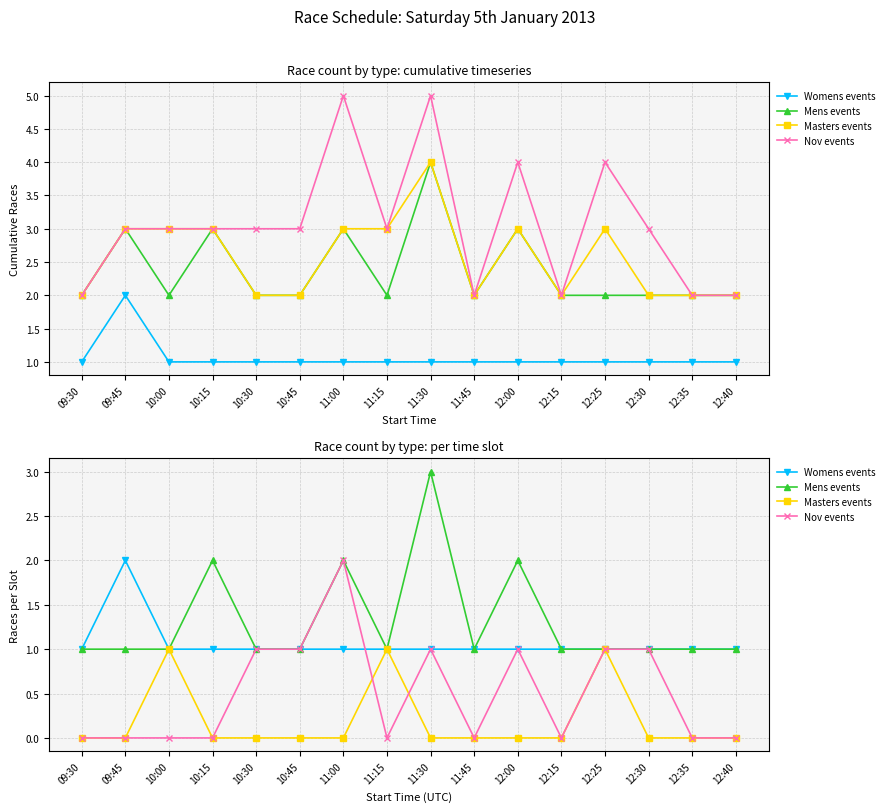

What is the highest value of the Womens events series?

2